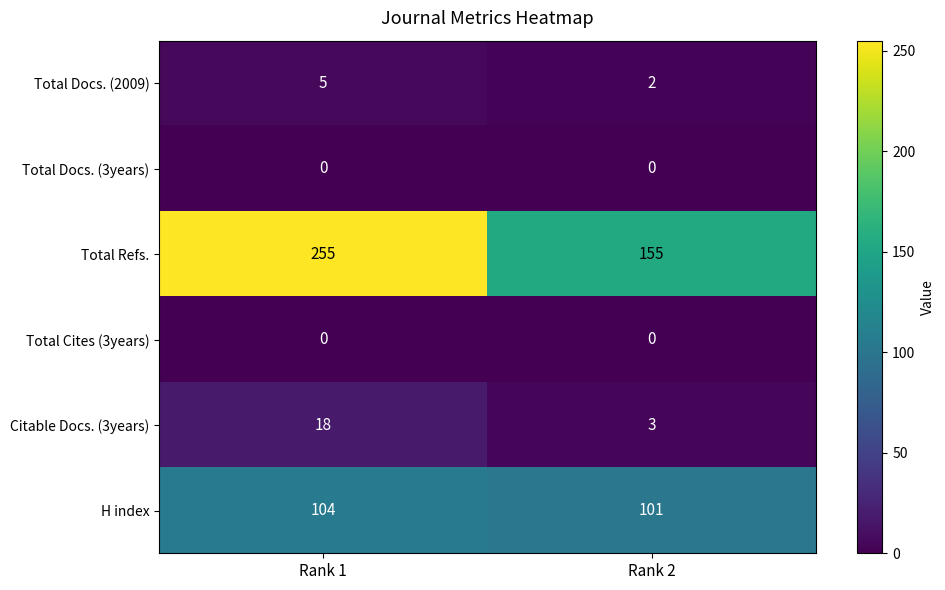

Which series changed the most between Rank 1 and Rank 2?

Total Refs.